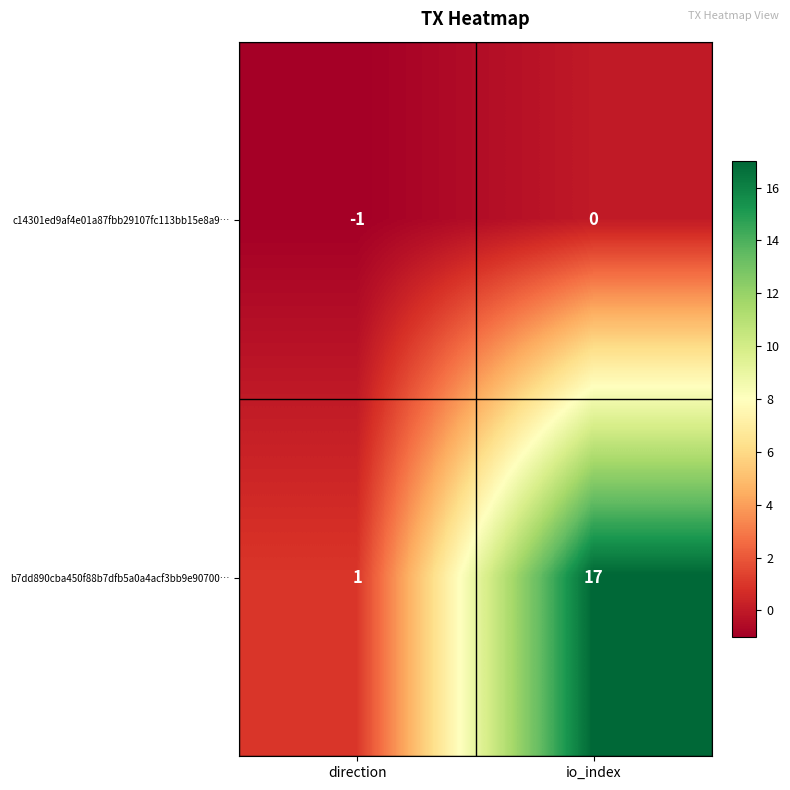

Is it true that b7dd890cba450f88b7dfb5a0a4acf3bb9e90700… equals 17 at io_index?

True